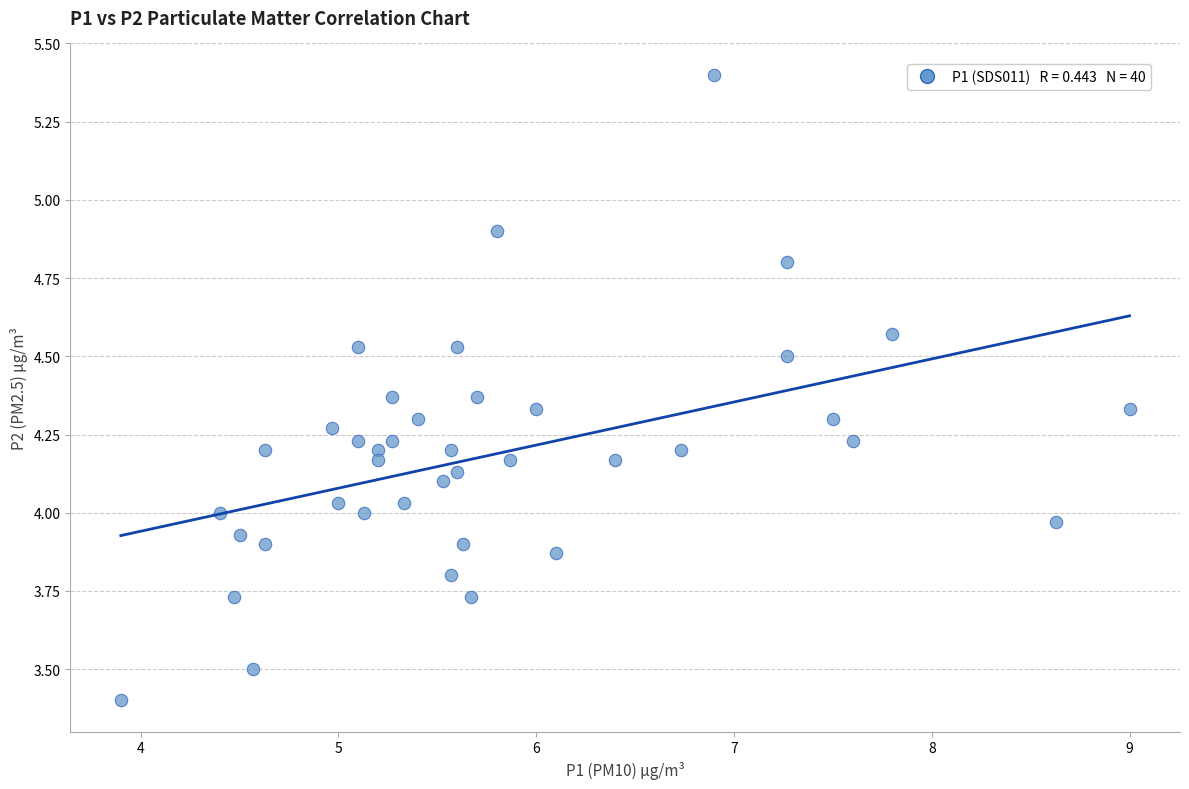

What is the range of X values (max minus min)?

5.1